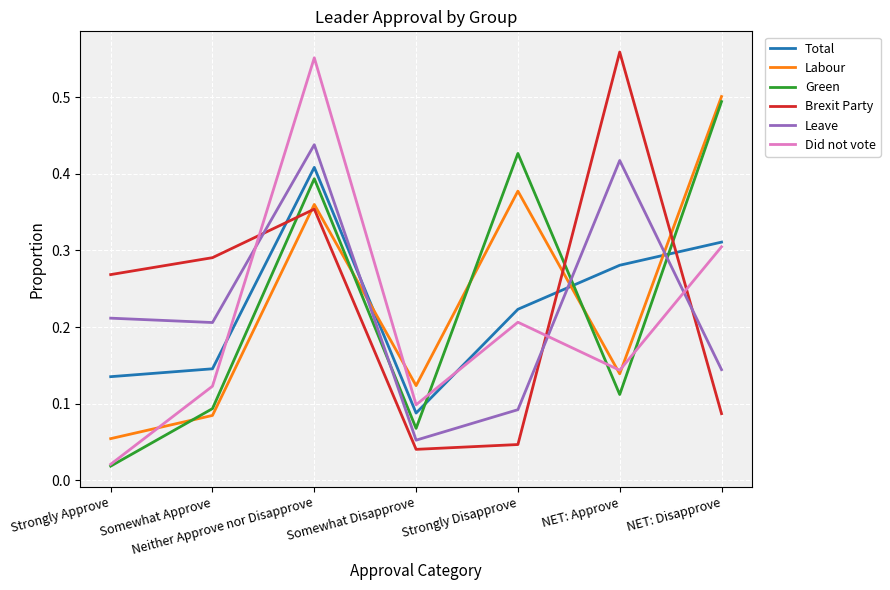

What position from the right is NET: Approve?

2